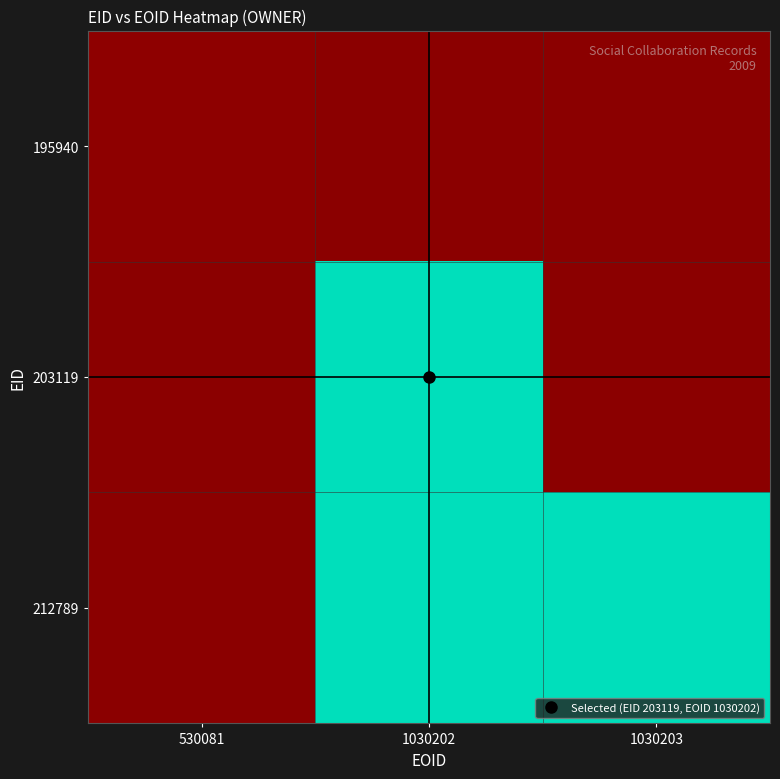

At 1030202, list the series in order from largest to smallest.

195940, 203119, 212789